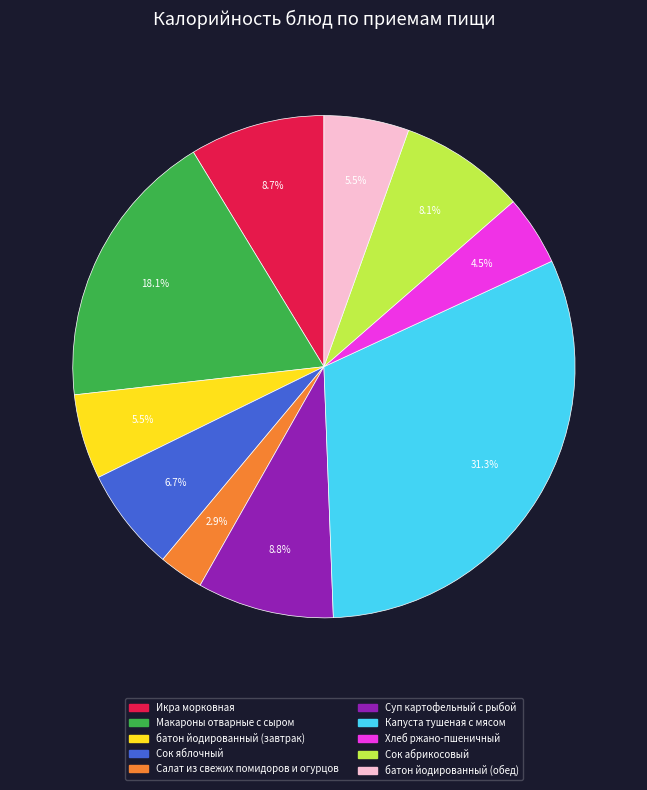

Is Суп картофельный с рыбой the majority of the pie?

No